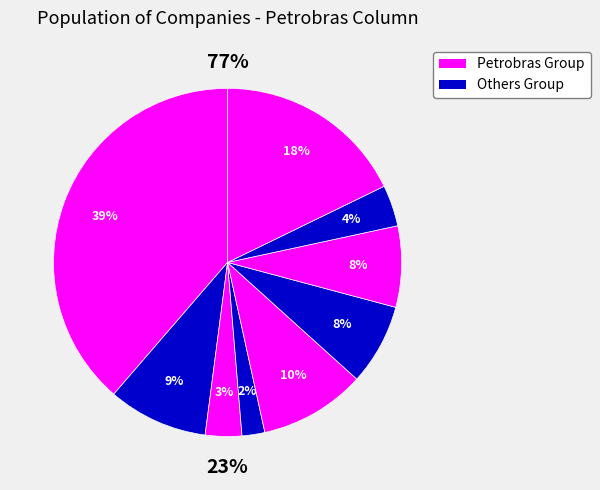

The Brasil slice represents 10% of the pie. True or false?

True